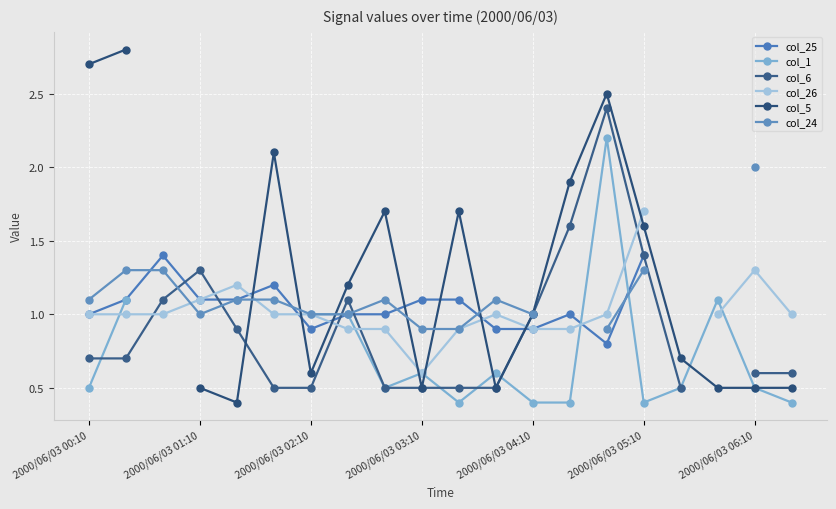

What is the difference between the maximum and minimum values in the col_5 series?

2.4